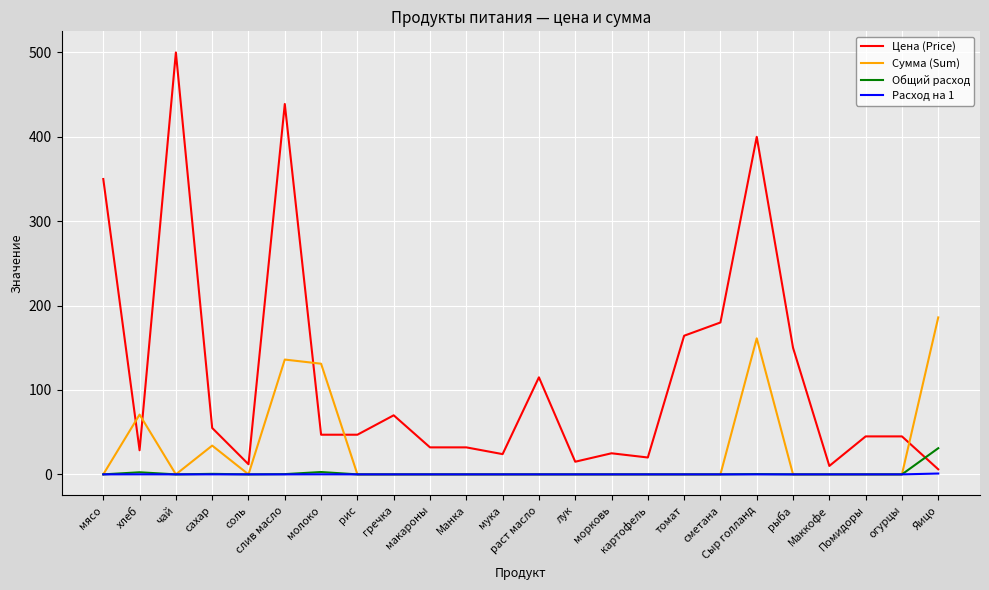

What is the spread (max minus min) of values at сахар?

55.0